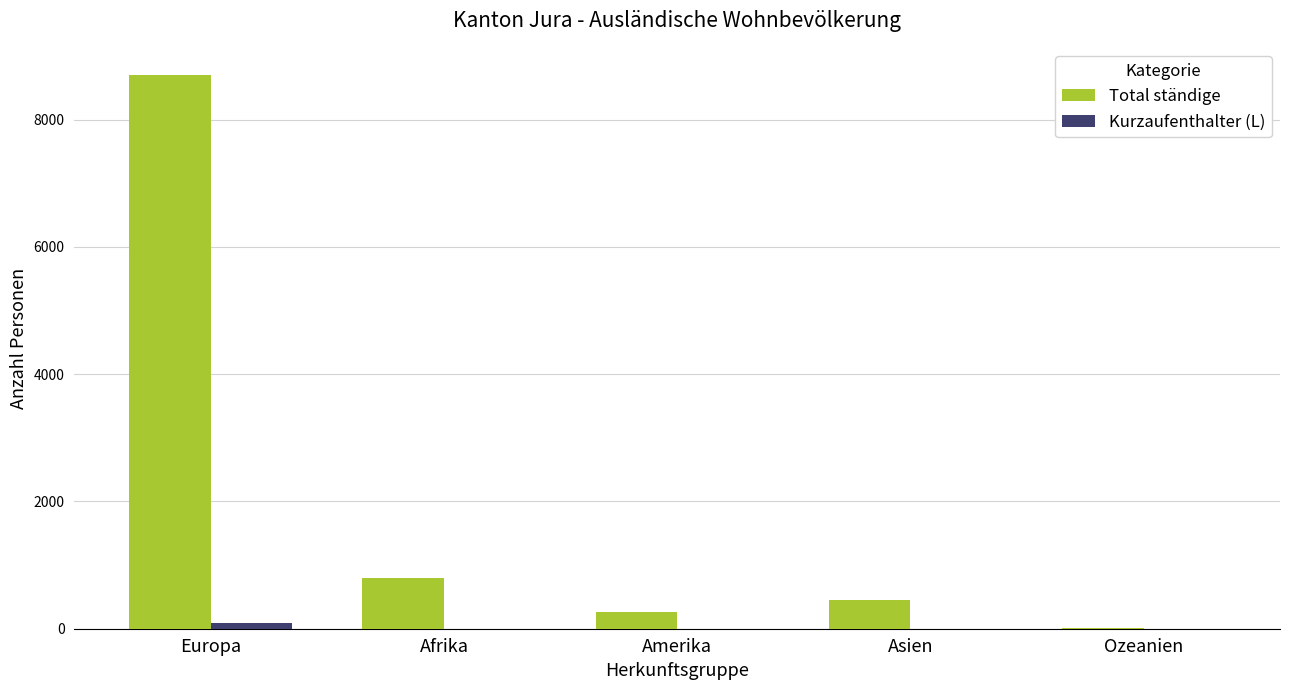

Between Europa and Afrika, which series saw the biggest shift?

Total ständige